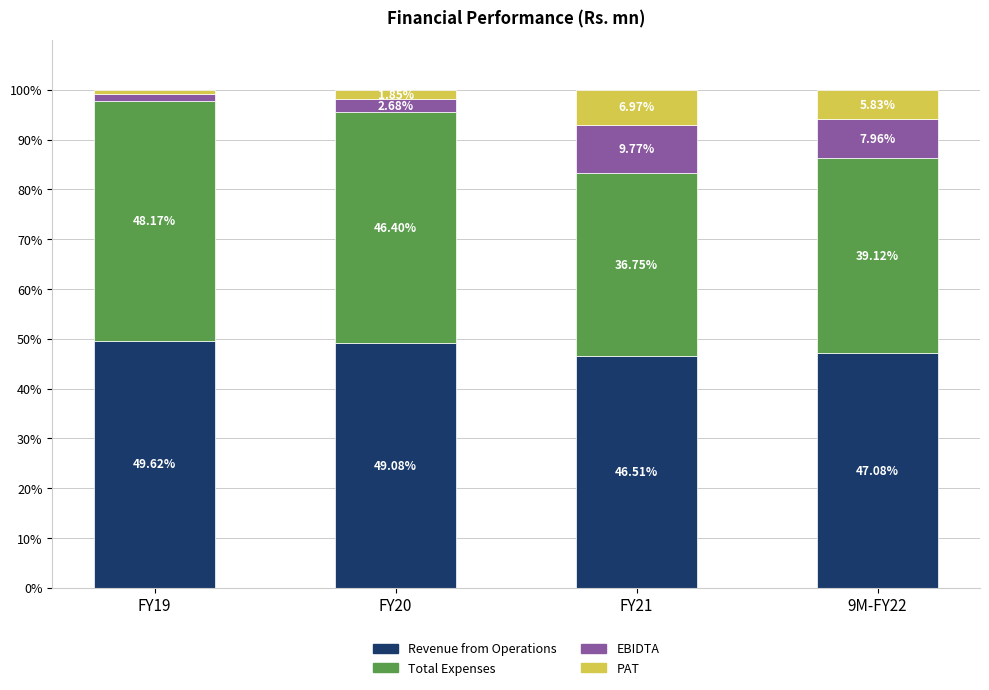

What is the total value across all series at 9M-FY22?

100.0